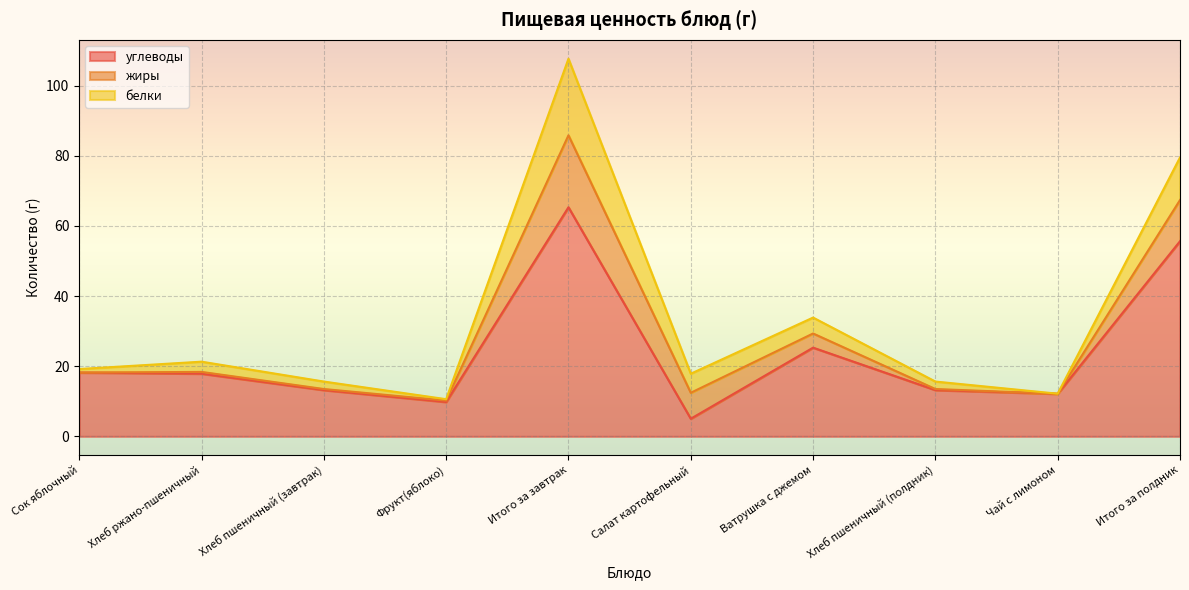

Which category has the lowest value in the углеводы series?

Салат картофельный